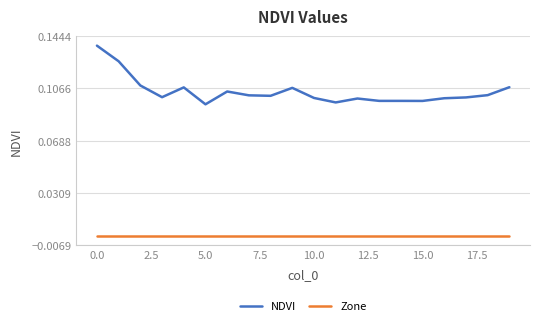

Count the NDVI values in the range 0 to 1.

20